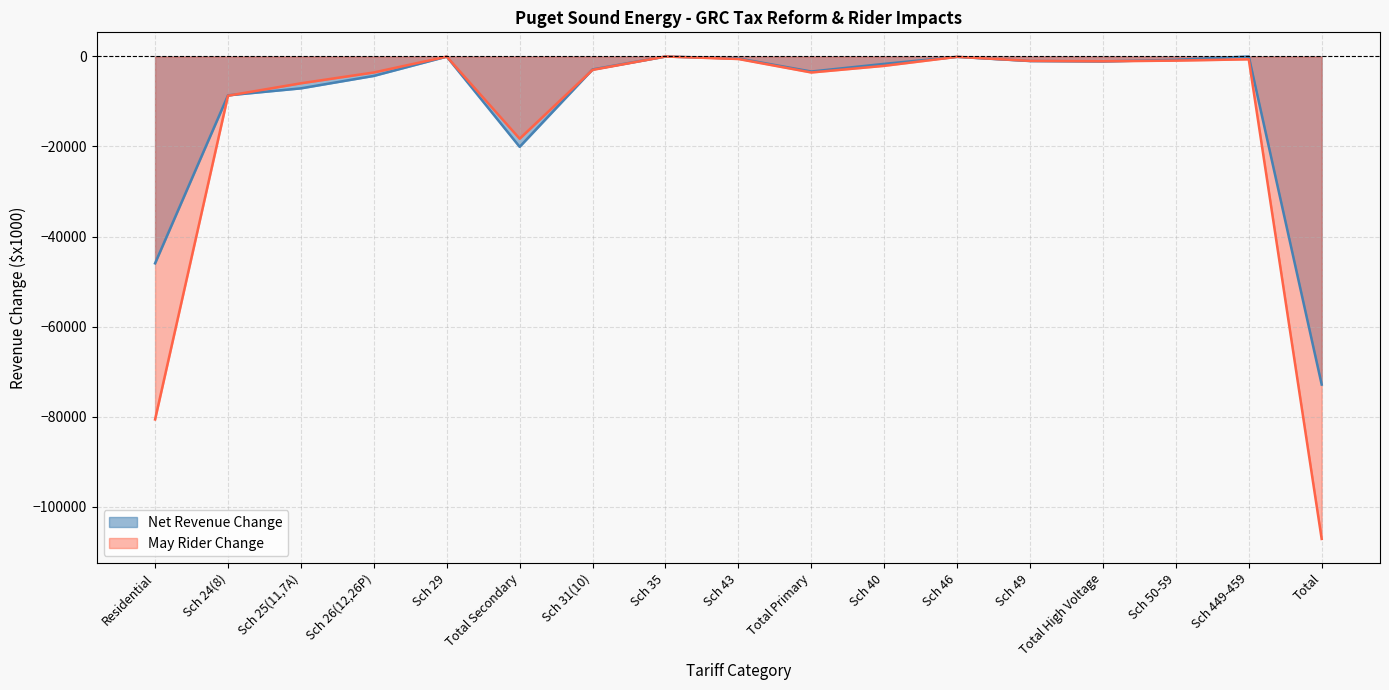

True or false: Net Revenue Change has a value of -4985 at Total Primary.

False